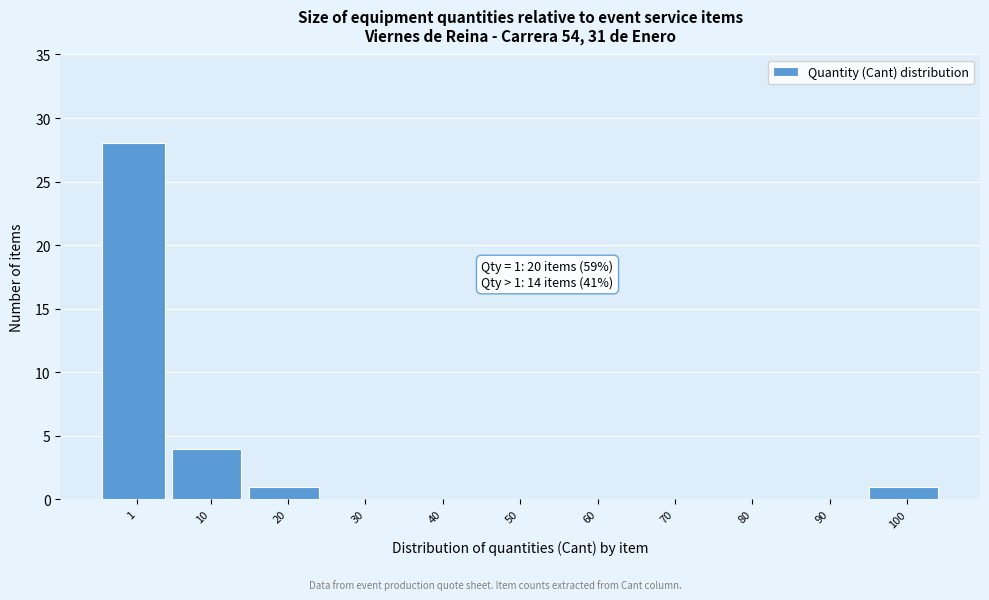

Reading right to left, extract all data points from this chart.

100=1	90=0	80=0	70=0	60=0	50=0	40=0	30=0	20=1	10=4	1=28